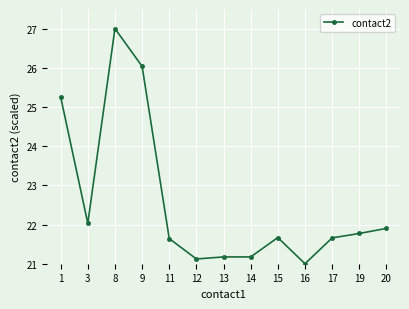

What is the minimum value shown in the chart?

21.0